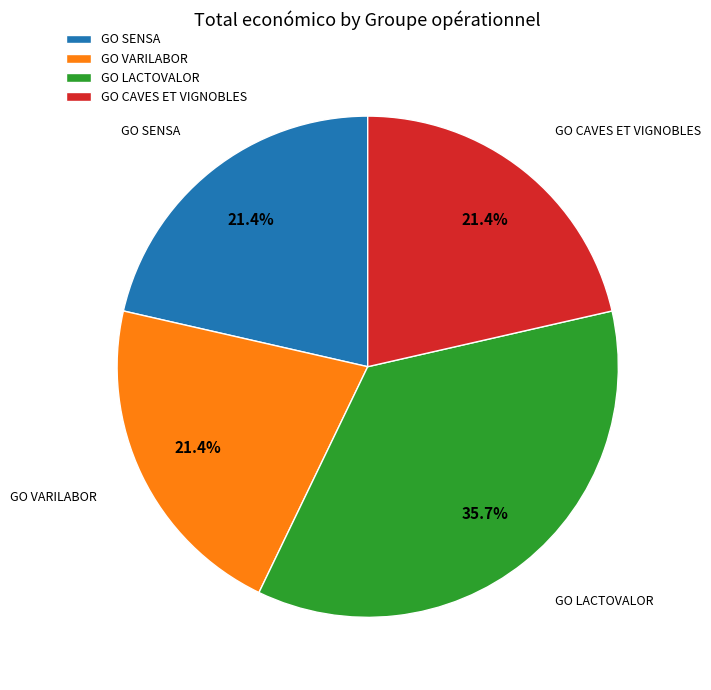

Is it true that GO VARILABOR is 14% of the pie?

False